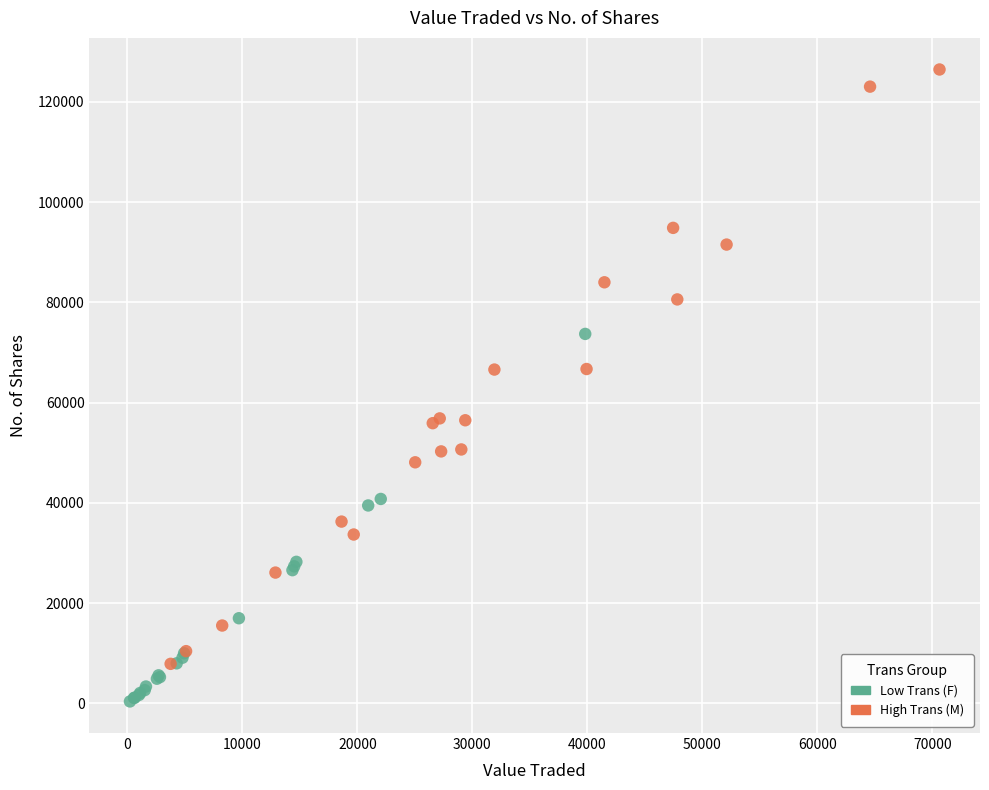

Which series reaches the maximum Y coordinate?

High Trans (M)